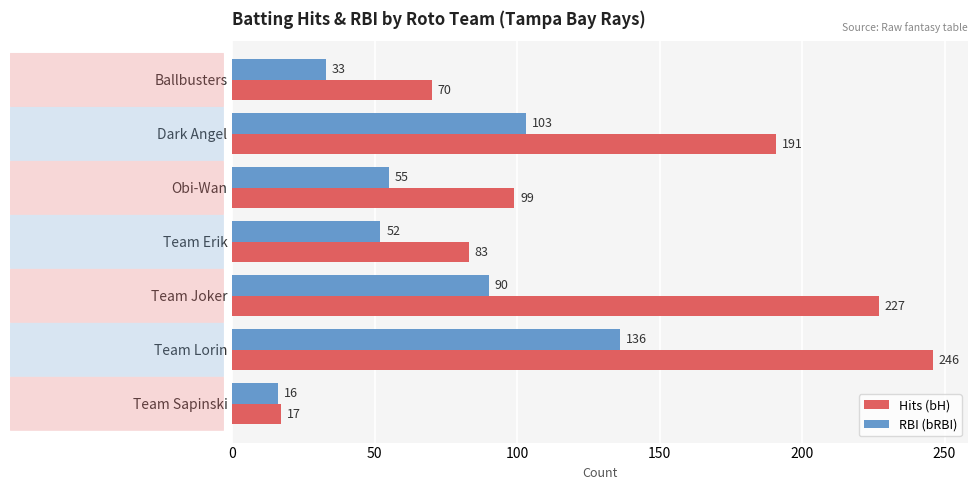

What is the greatest value displayed?

246